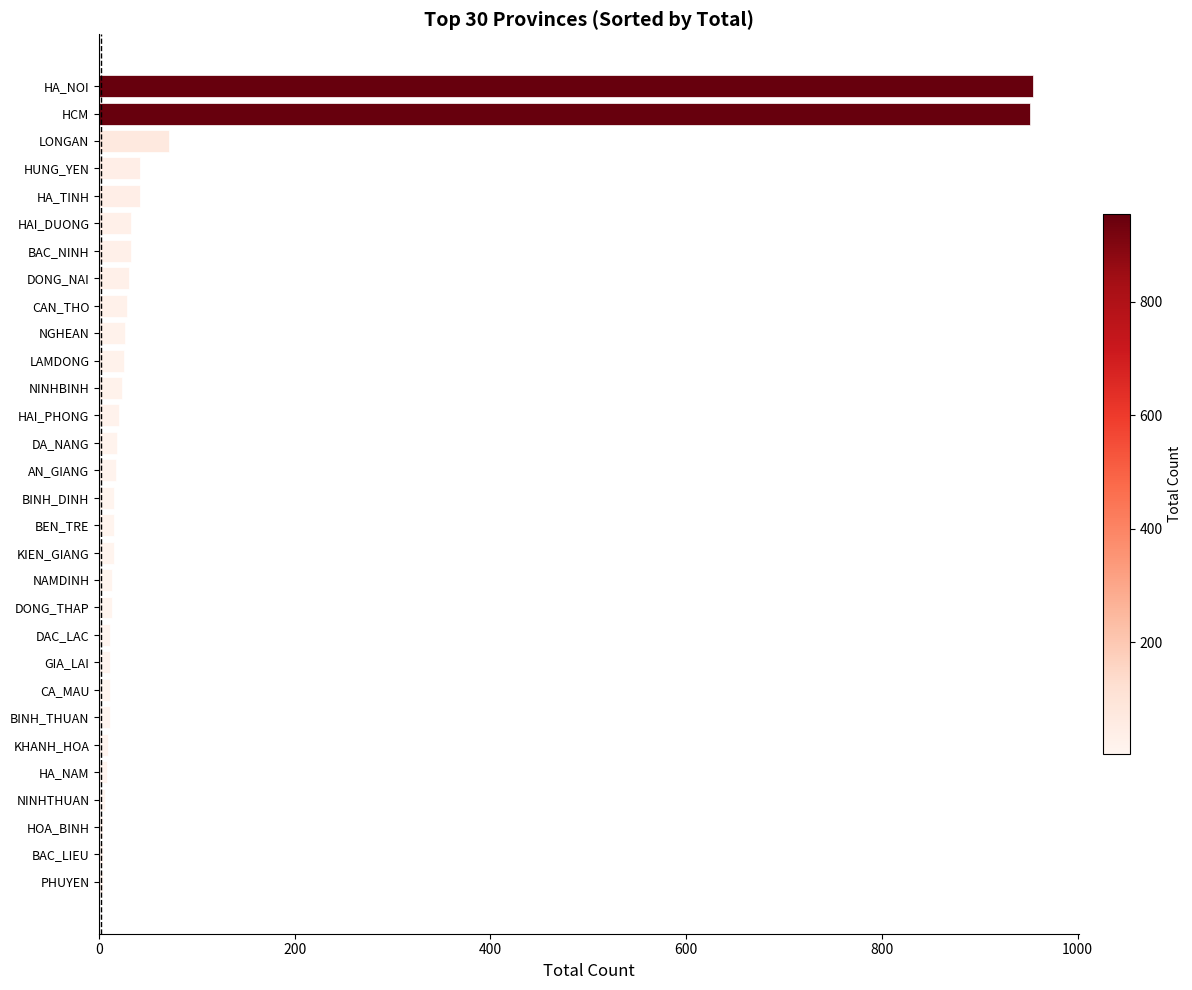

Where is the data nearest to the value 479?

LONGAN